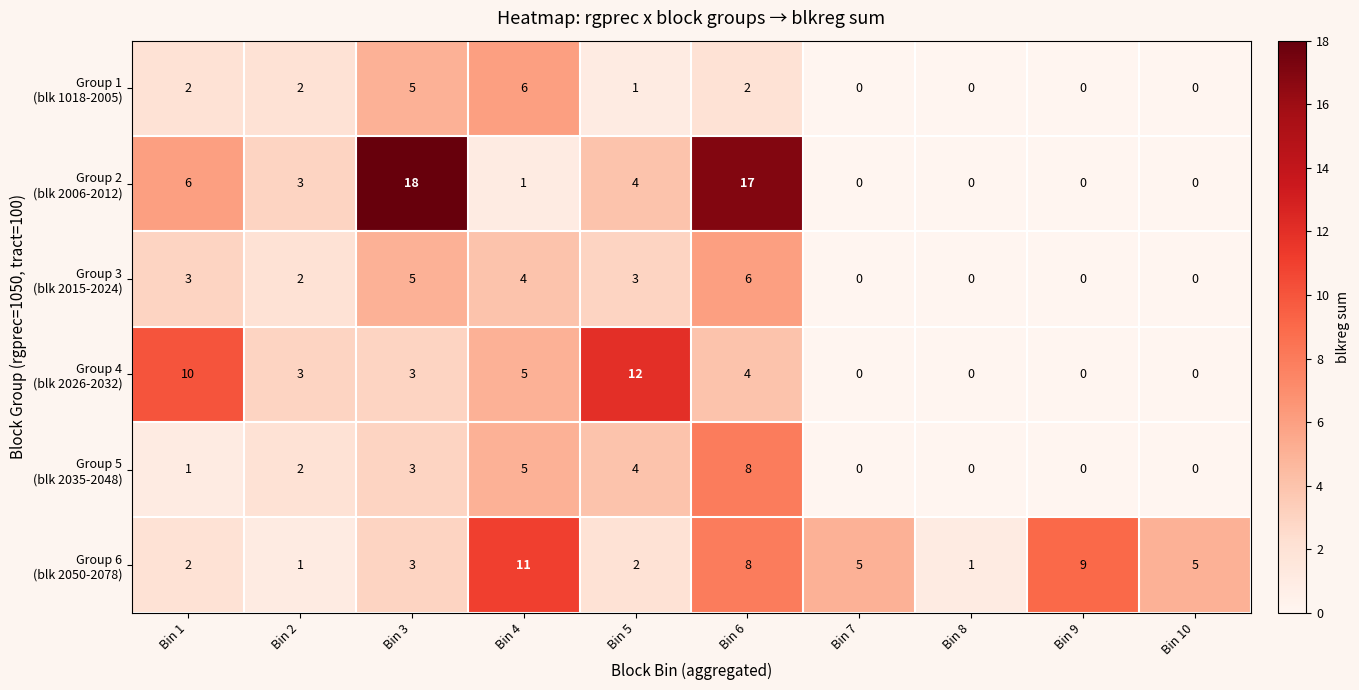

At which category is the sum across all series the highest?

Bin 6